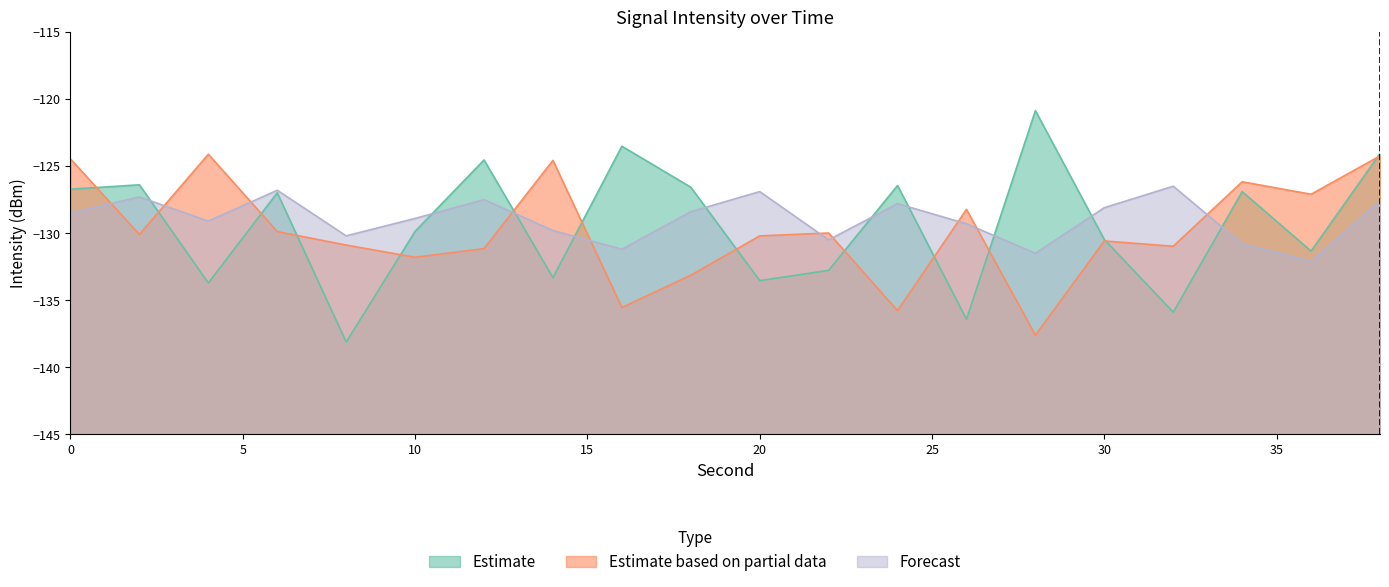

Reading left to right, extract all data points from this chart.

Estimate: -126.7	-126.4	-133.7	-127.0	-138.1	-129.9	-124.5	-133.3	-123.5	-126.6	-133.5	-132.8	-126.4	-136.4	-120.9	-130.5	-135.9	-126.9	-131.3	-124.1
Estimate based on partial data: -124.5	-130.1	-124.1	-129.9	-130.9	-131.8	-131.2	-124.6	-135.5	-133.1	-130.2	-130.0	-135.8	-128.2	-137.6	-130.6	-131.0	-126.2	-127.1	-124.2
Forecast: -128.5	-127.3	-129.1	-126.8	-130.2	-128.9	-127.5	-129.8	-131.2	-128.4	-126.9	-130.5	-127.8	-129.3	-131.5	-128.1	-126.5	-130.8	-132.1	-127.6